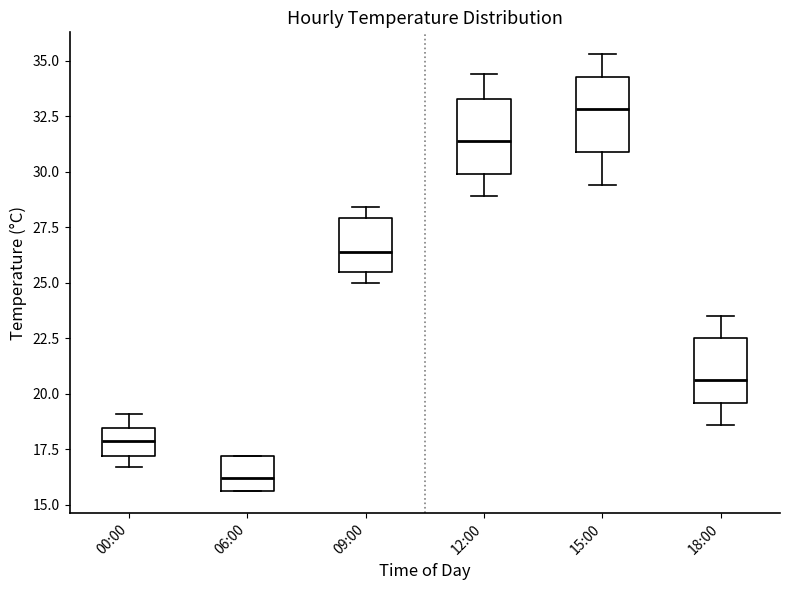

Which box has the lowest median line?

06:00